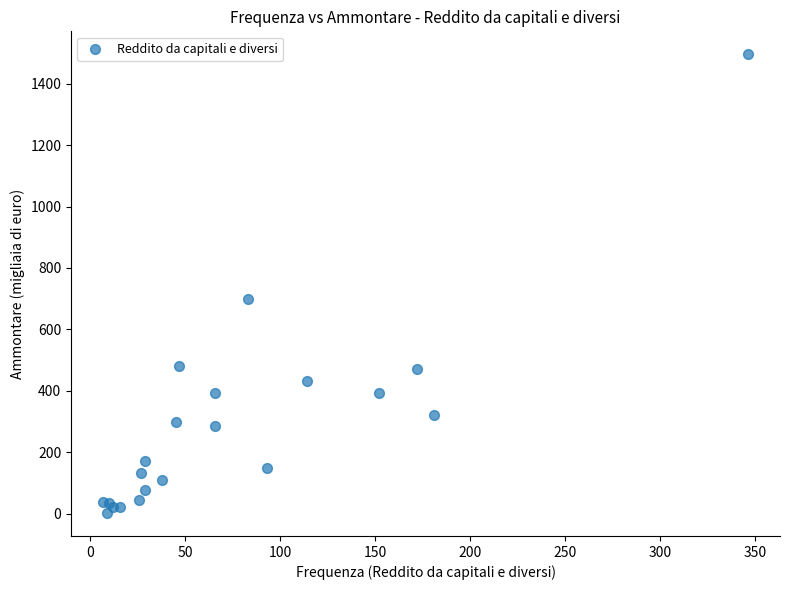

What Y value in the scatter plot is closest to 749?

699